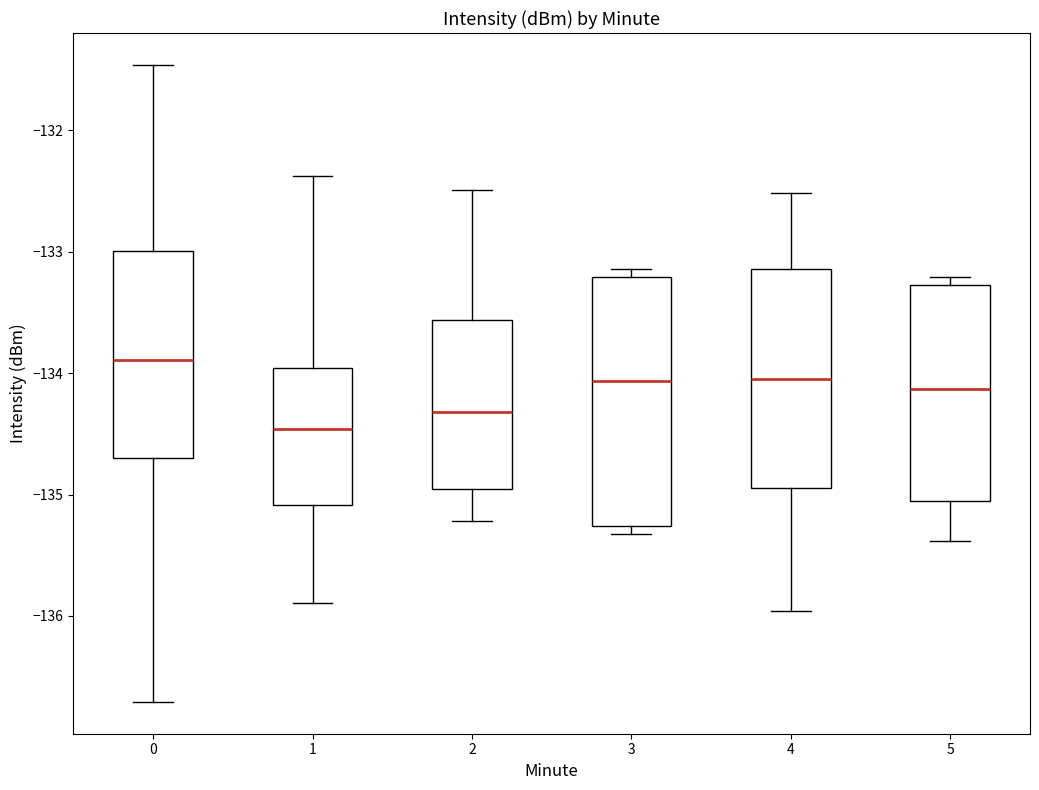

Which box is the tallest, from its lower edge to its upper edge?

3